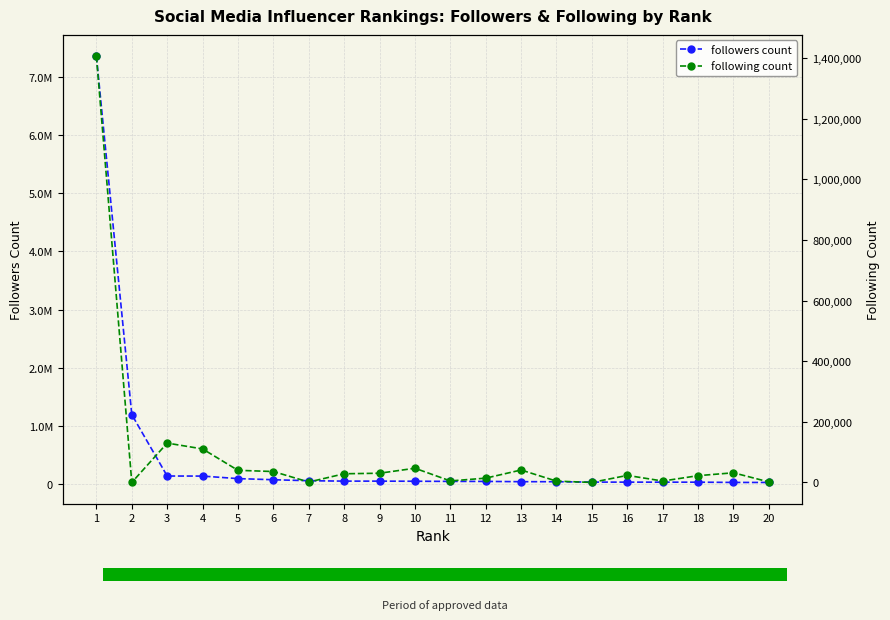

At how many categories does at least one series exceed 3668468?

1